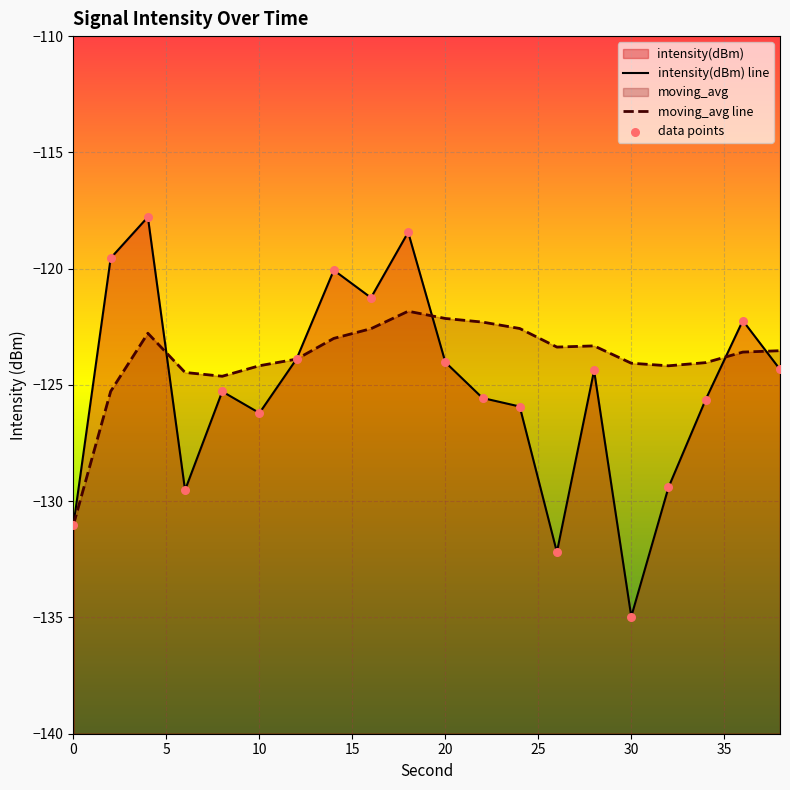

What are all the series names shown in the legend?

intensity(dBm), moving_avg